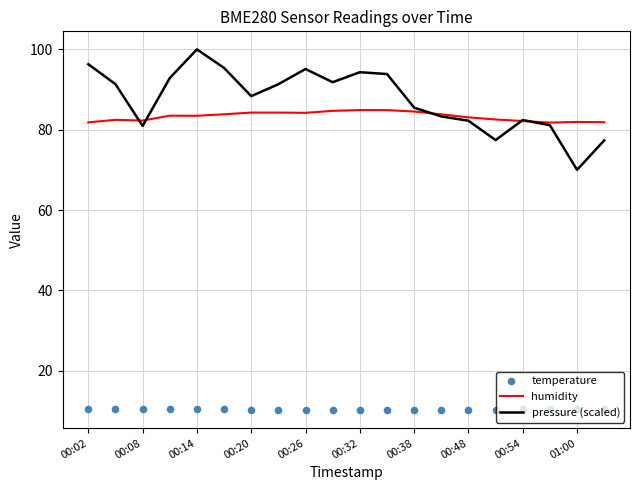

At how many categories does at least one series exceed 75?

20